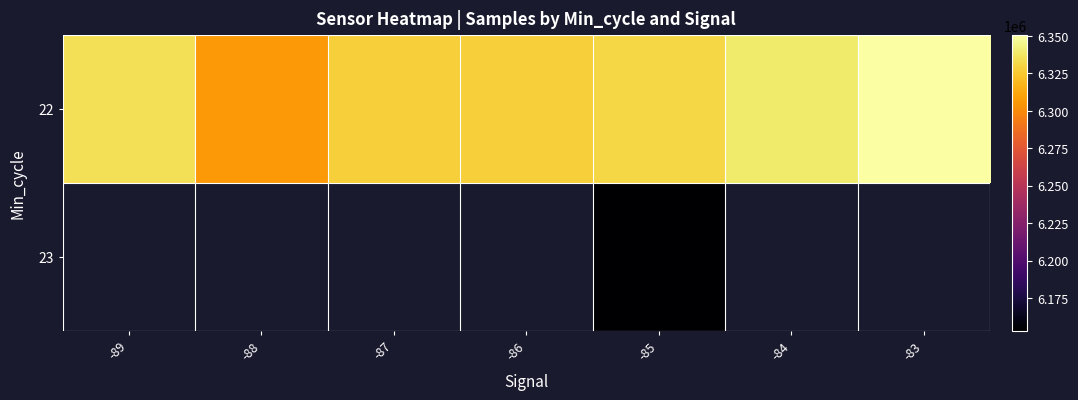

List the series in order of their peak value, lowest first.

22, 23